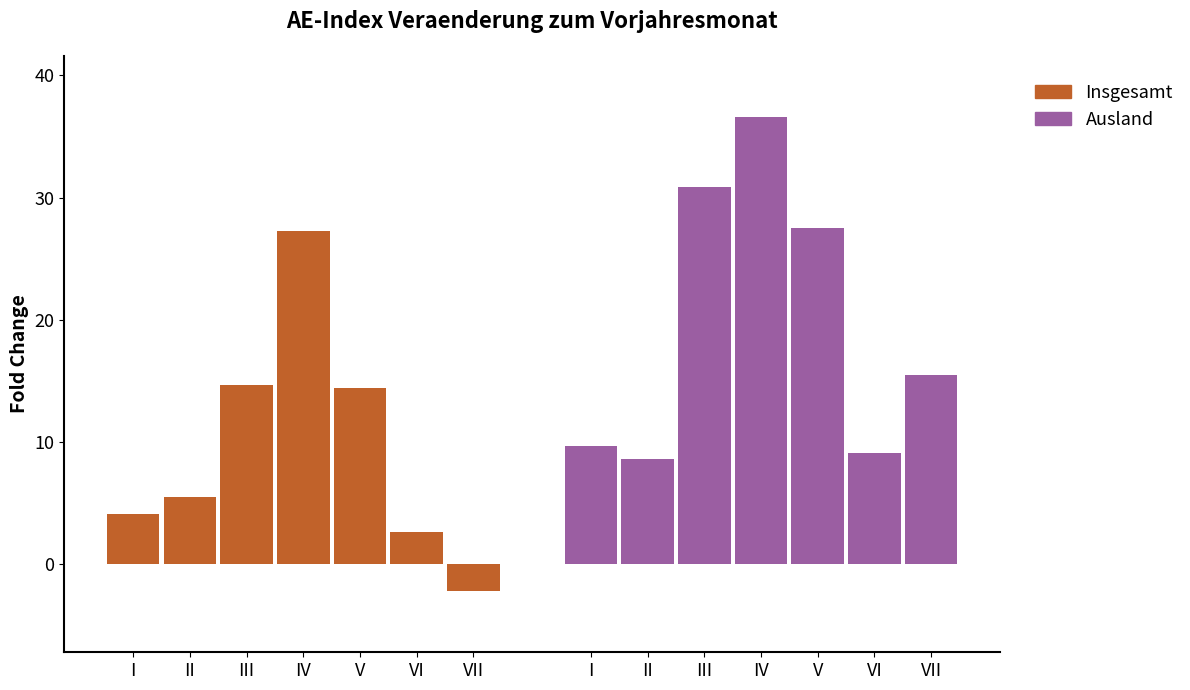

What is the maximum value for Insgesamt?

27.3